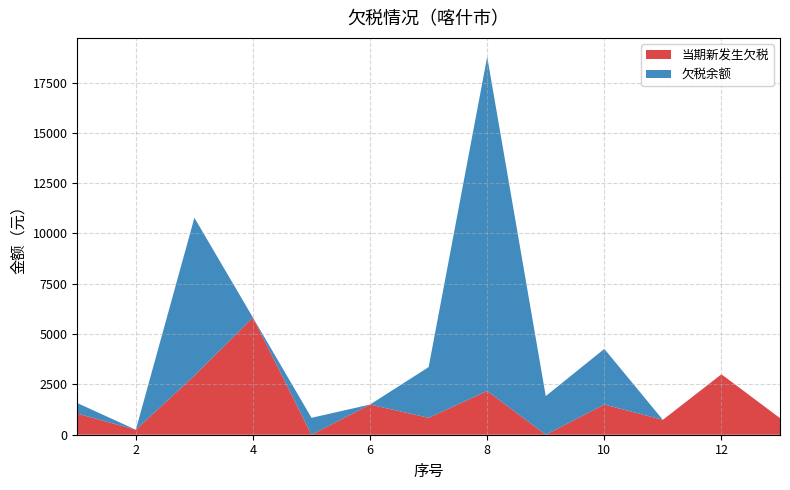

Reading left to right, list all the values displayed in this chart.

欠税余额: 1575.0	247.0	10780.0	5820.0	840.0	1500.0	3360.0	18779.5	1919.8	4264.8	739.5	3003.8	825.0
当期新发生欠税: 1050.0	247.0	2940.0	5820.0	0.0	1500.0	840.0	2175.0	0.0	1500.0	739.5	3003.8	825.0